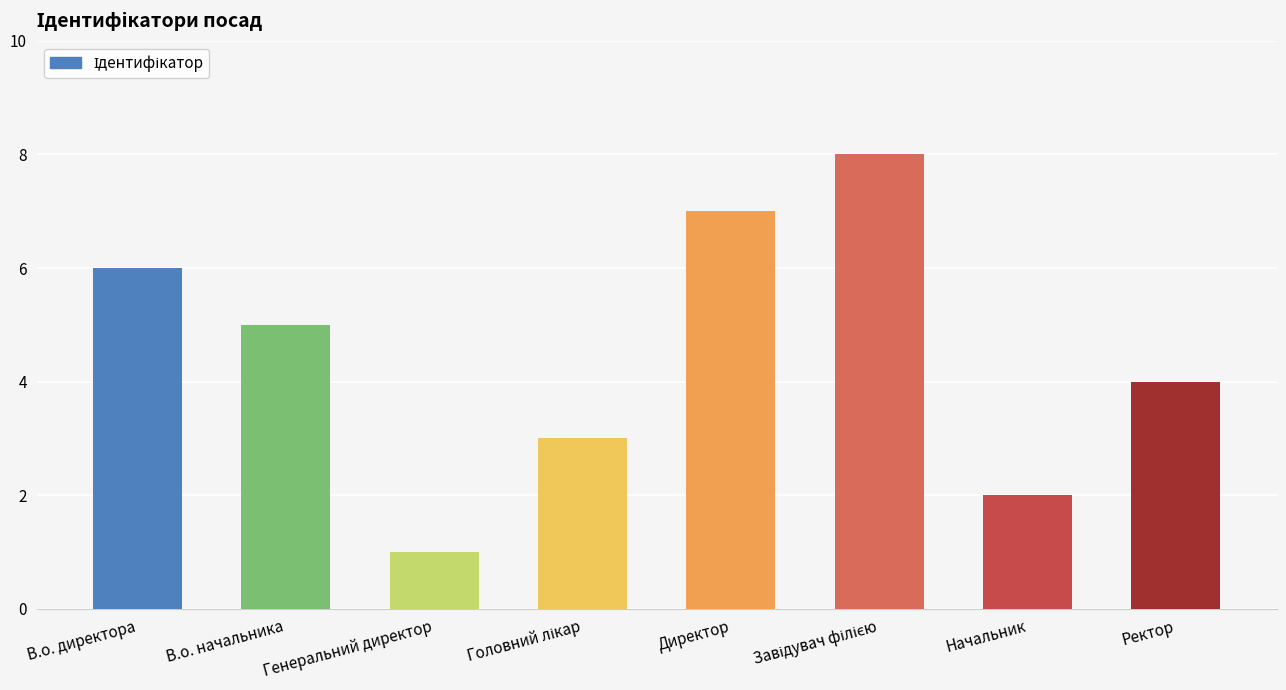

What is the change in value from Начальник to Ректор?

+2